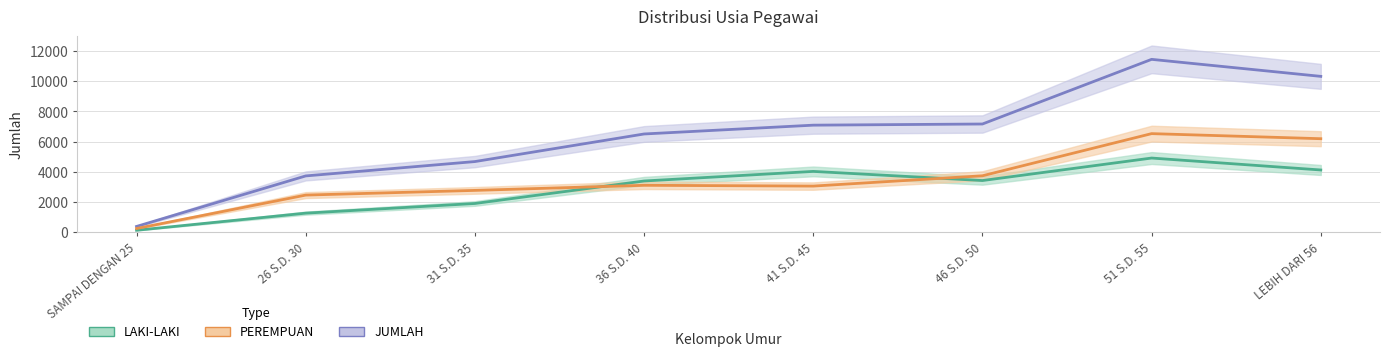

At which label is PEREMPUAN closest to 3392?

36 S.D. 40